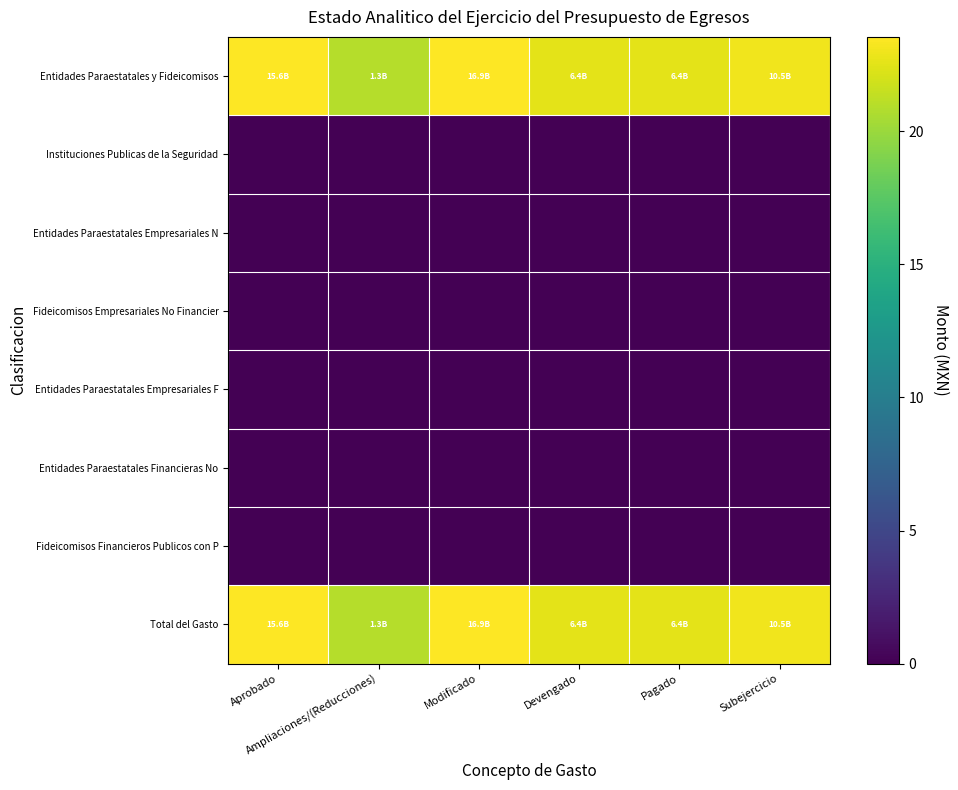

List the series in order of their peak value, lowest first.

Instituciones Publicas de la Seguridad, Entidades Paraestatales Empresariales N, Fideicomisos Empresariales No Financier, Entidades Paraestatales Empresariales F, Entidades Paraestatales Financieras No, Fideicomisos Financieros Publicos con P, Entidades Paraestatales y Fideicomisos, Total del Gasto